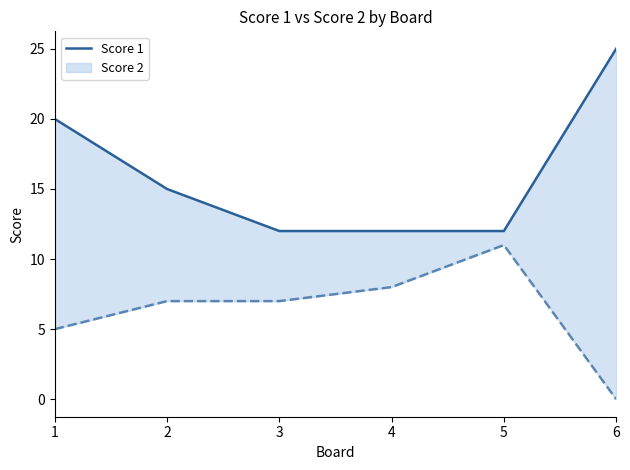

List the labels in order of value, smallest first.

3, 4, 5, 2, 1, 6